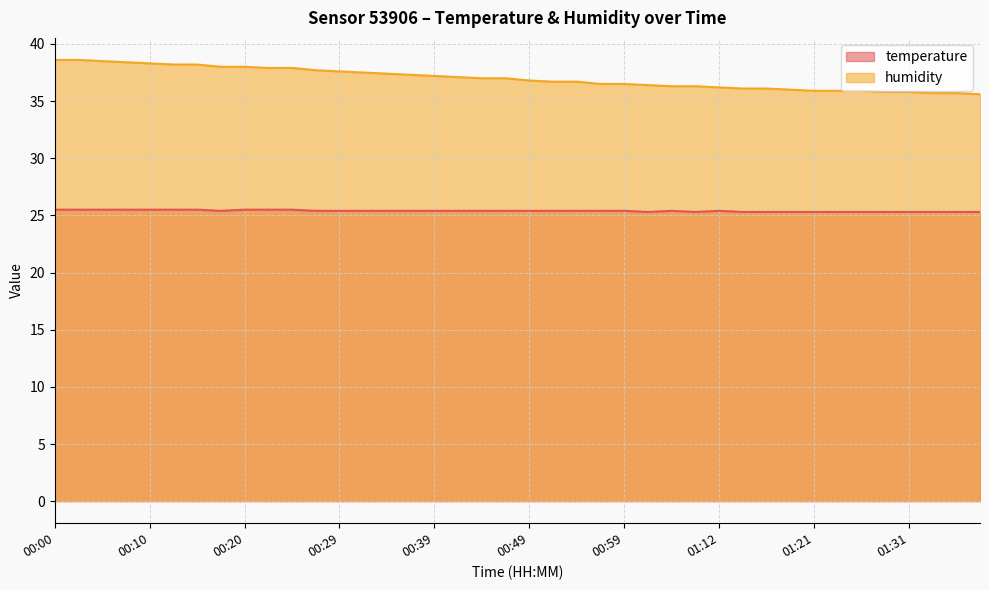

What is the value of the temperature point at the 19th from the left?

25.4